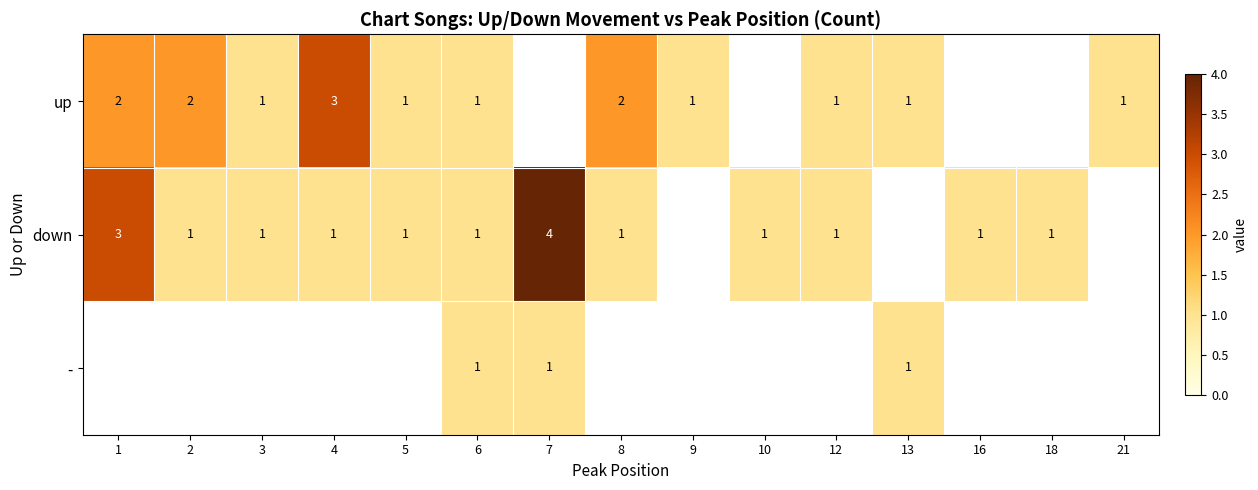

The value of - at 13 is 0. True or false?

False